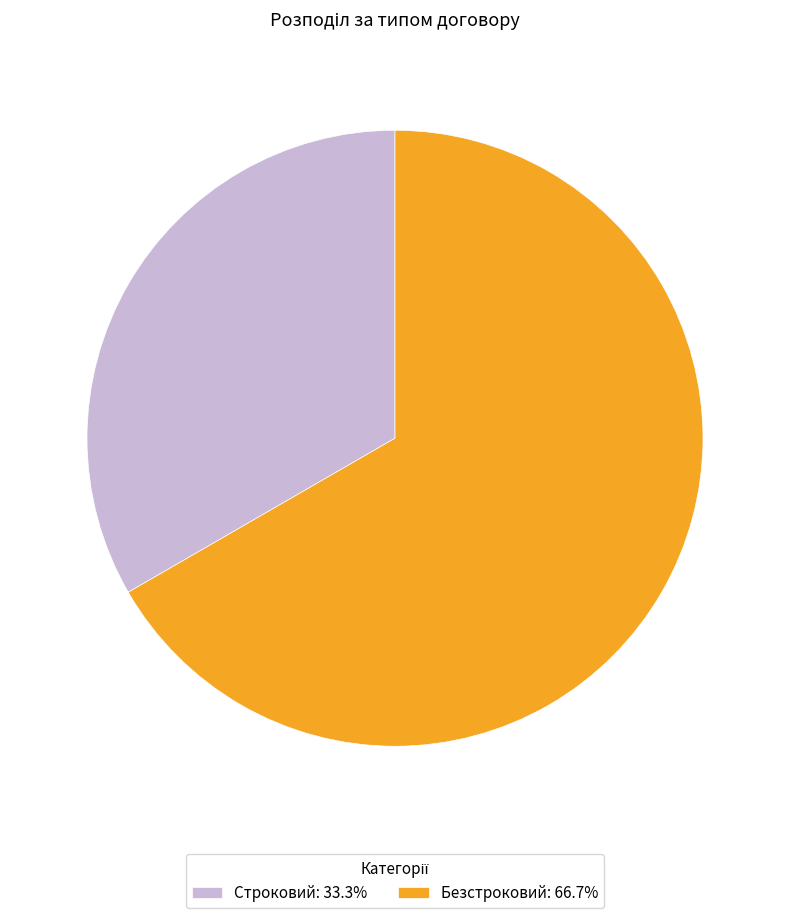

Do Строковий and Безстроковий together represent more than half of the pie?

Yes